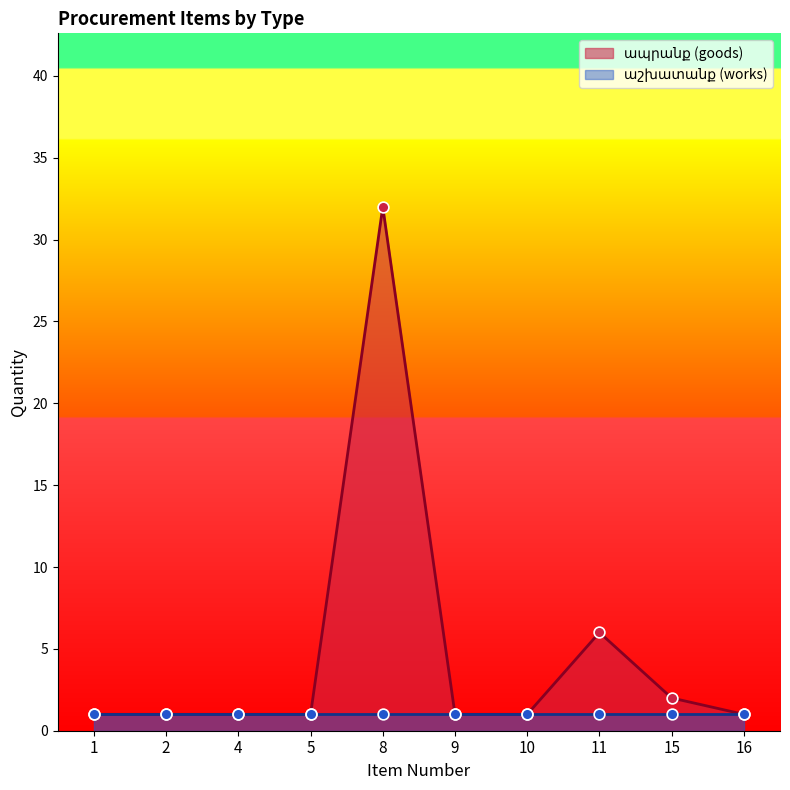

Approximately how many times larger is the value at 4 compared to 15?

0.5